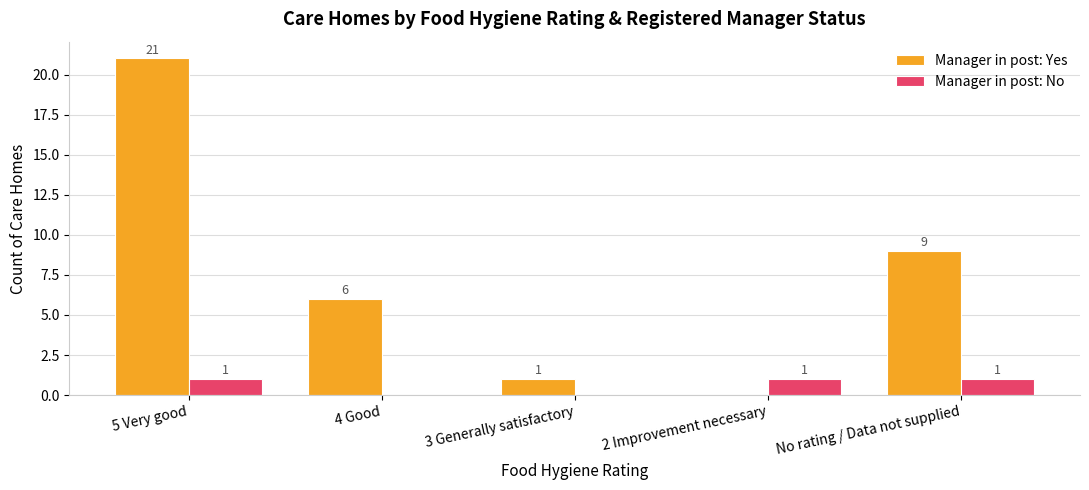

Reading left to right, list all the values displayed in this chart.

Manager in post: Yes: 5 Very good=21	4 Good=6	3 Generally satisfactory=1	2 Improvement necessary=0	No rating / Data not supplied=9
Manager in post: No: 5 Very good=1	4 Good=0	3 Generally satisfactory=0	2 Improvement necessary=1	No rating / Data not supplied=1